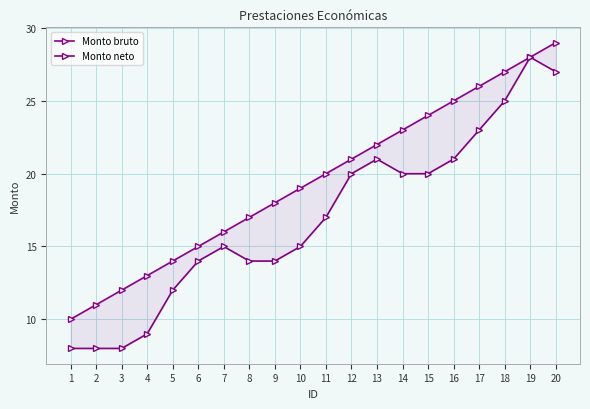

The value of Monto bruto at 16 is 11. True or false?

False